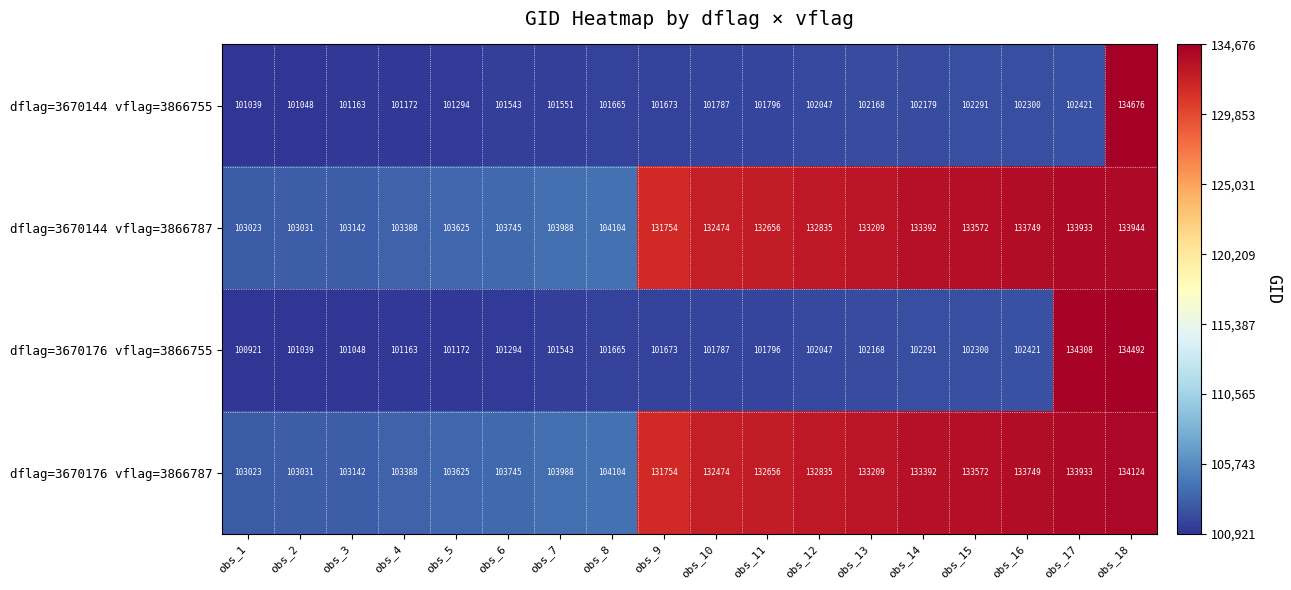

How many categories are shown in the chart?

18